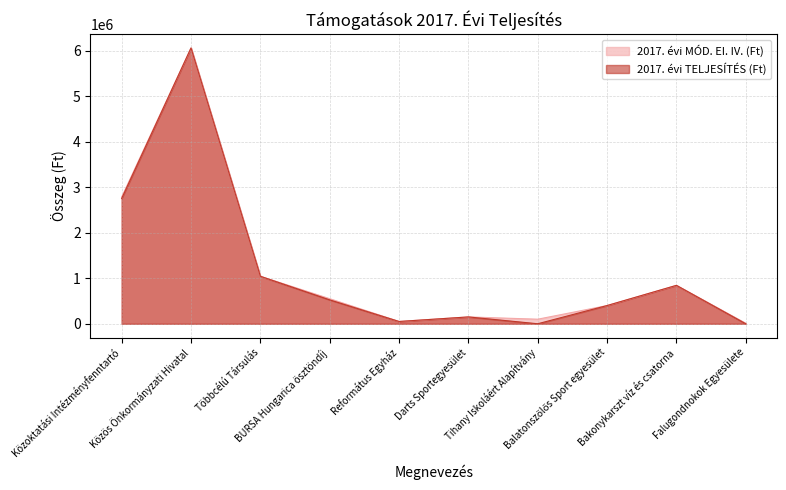

The value of 2017. évi MÓD. EI. IV. (Ft) at Református Egyház is 31870. True or false?

False